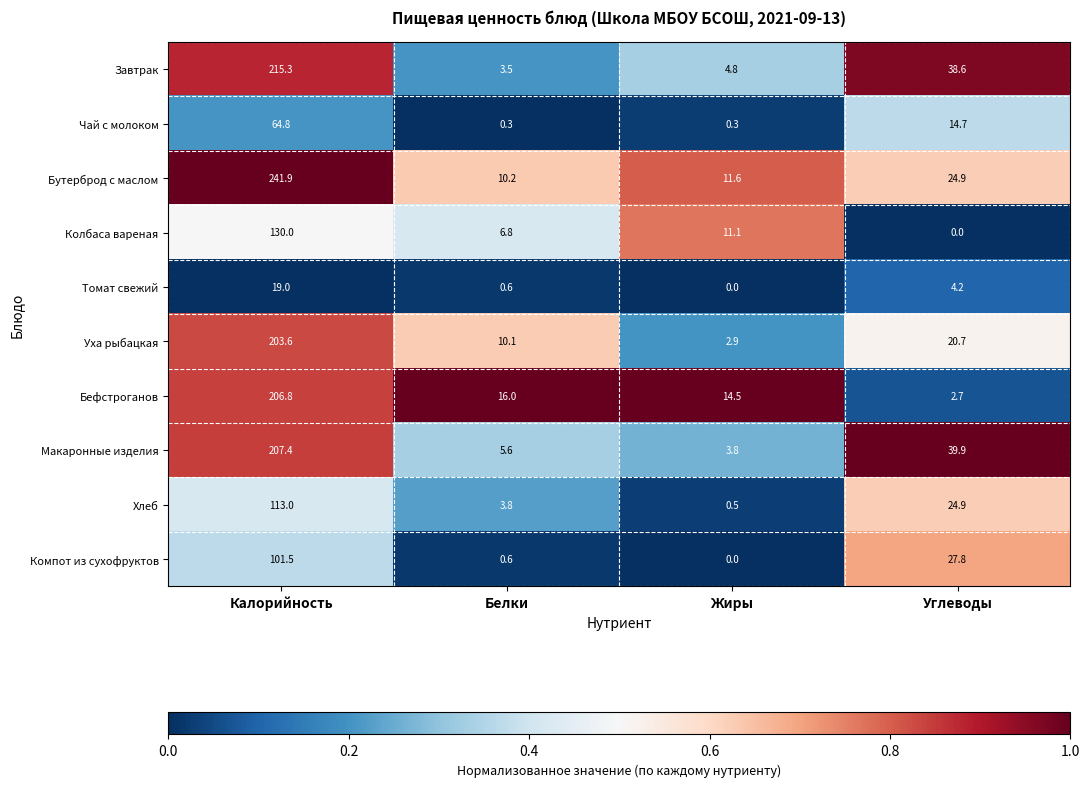

Rank the series by their maximum value, from lowest to highest.

Томат свежий, Чай с молоком, Компот из сухофруктов, Хлеб, Колбаса вареная, Уха рыбацкая, Бефстроганов, Макаронные изделия, Завтрак, Бутерброд с маслом